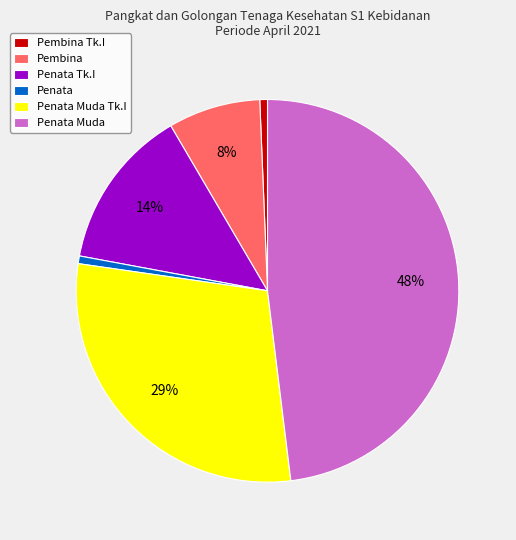

To the nearest percent, what is the difference between the Penata Tk.I and Penata slice percentages?

13%